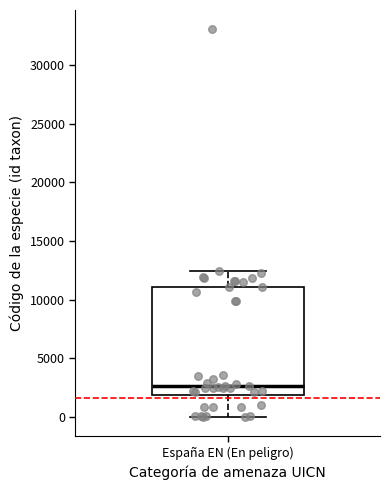

Read this box plot against the y-axis: the position of the median line, the range covered by the box, and the ends of both whiskers. The values are not printed on the chart, so give them approximately, as read against the axis.

median 2500, box 2000 to 11000, whiskers 0 to 12500